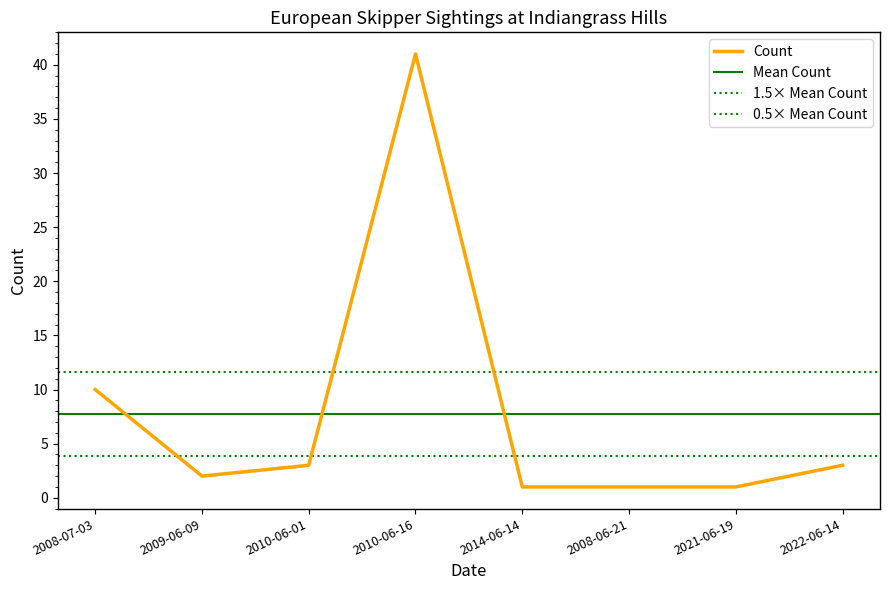

What is the difference between the second highest and minimum values?

9